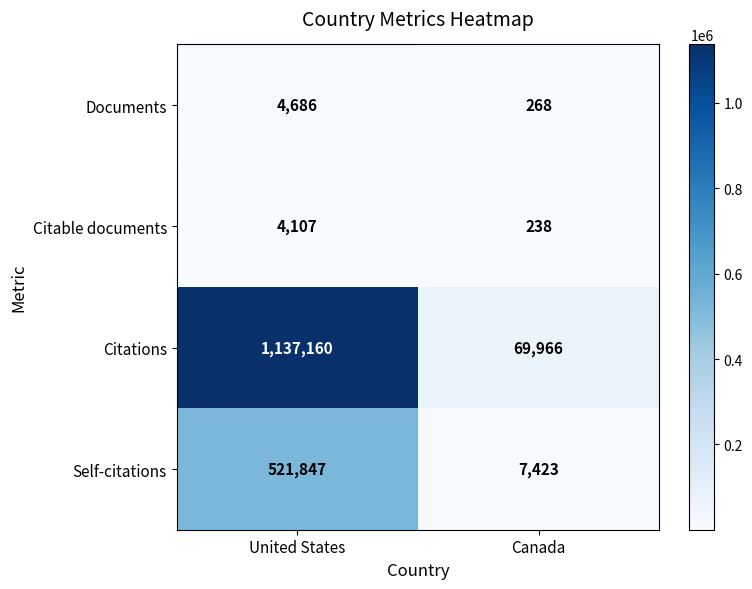

What is the difference between the Documents values at Canada and United States?

4418